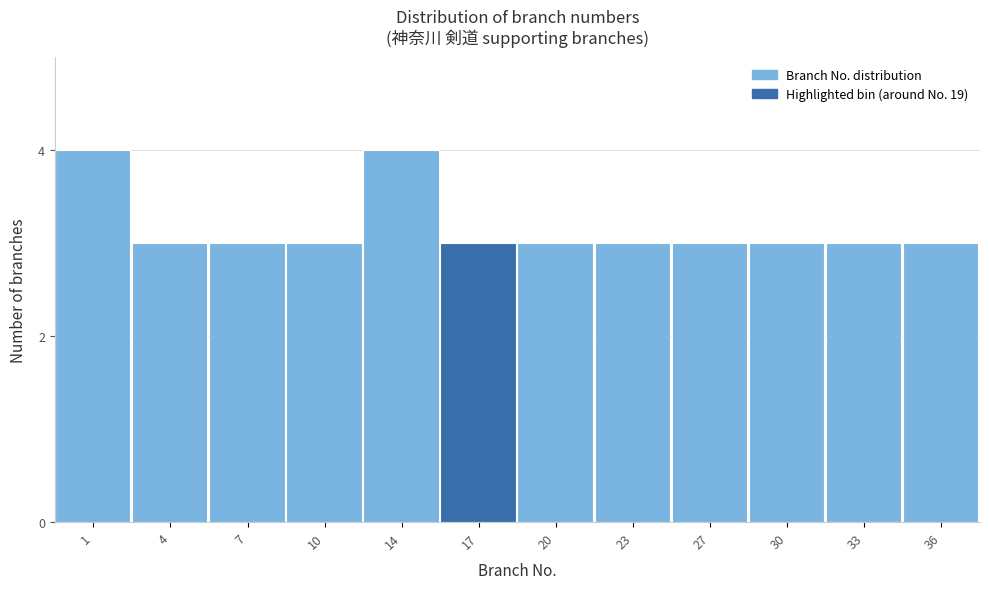

Reading left to right, transcribe all the data shown in this chart.

1=4	4=3	7=3	10=3	14=4	17=3	20=3	23=3	27=3	30=3	33=3	36=3